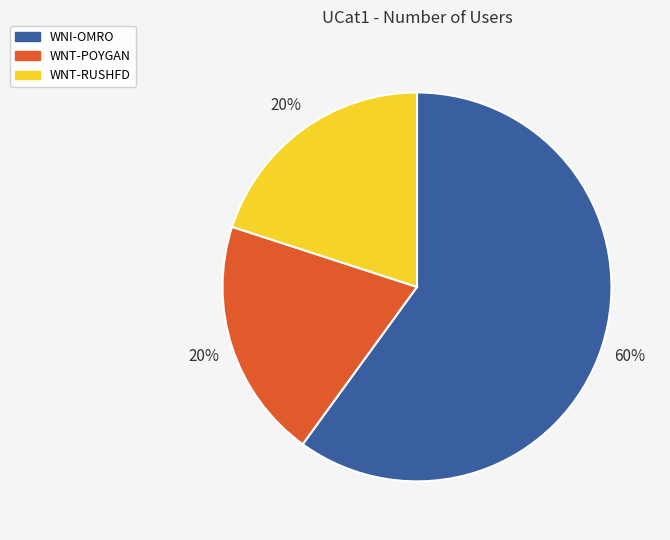

Which has a higher value, WNT-POYGAN or WNI-OMRO?

WNI-OMRO